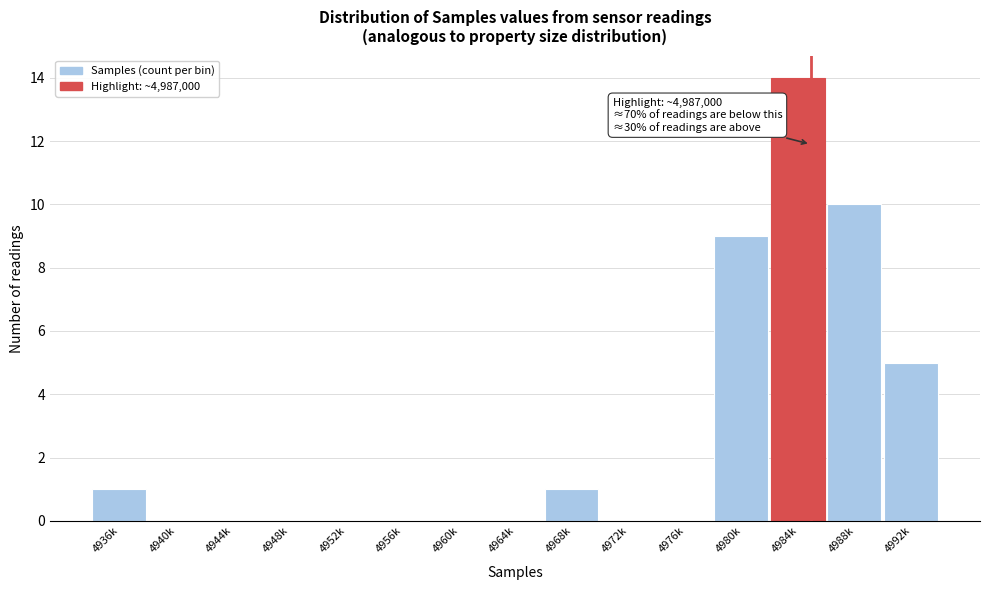

Reading left to right, transcribe all the data shown in this chart.

4936k=1	4940k=0	4944k=0	4948k=0	4952k=0	4956k=0	4960k=0	4964k=0	4968k=1	4972k=0	4976k=0	4980k=9	4984k=14	4988k=10	4992k=5